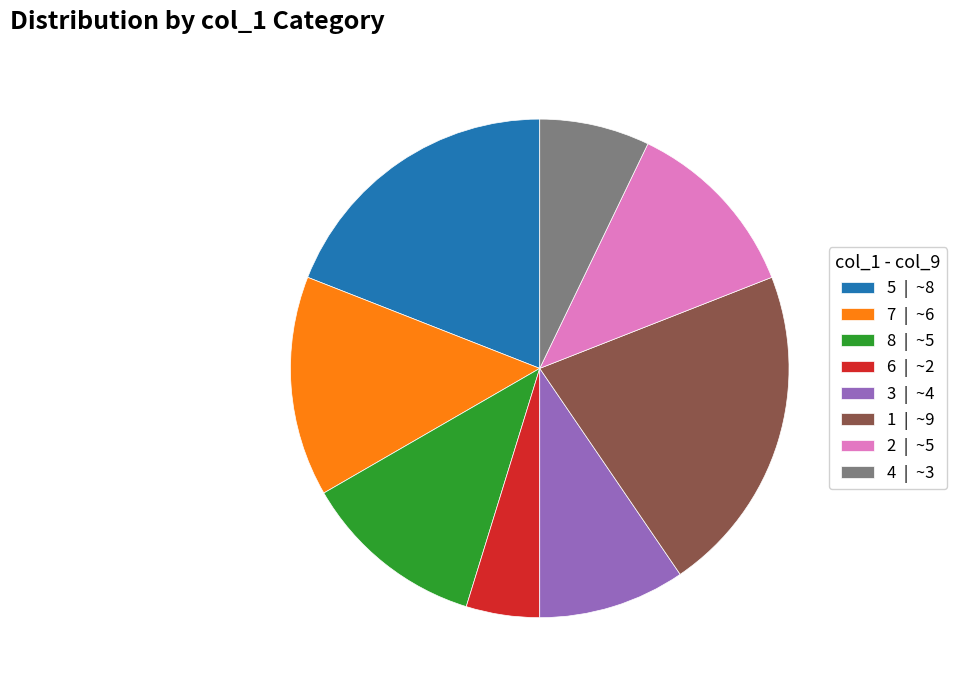

Is it true that 4 is 1% of the pie?

False